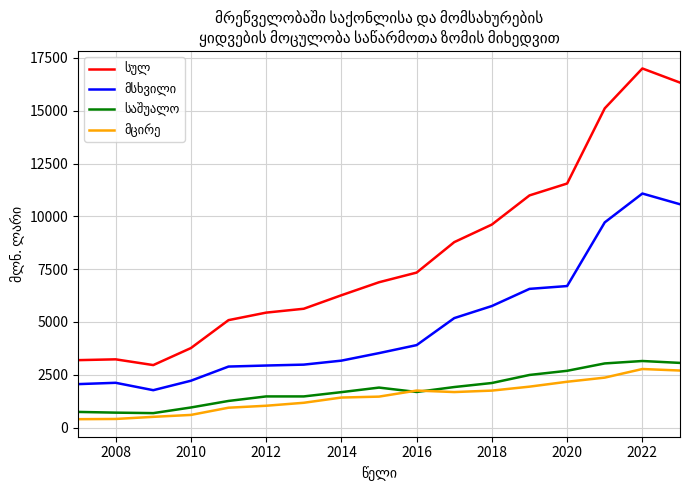

What is the smallest value displayed?

395.5